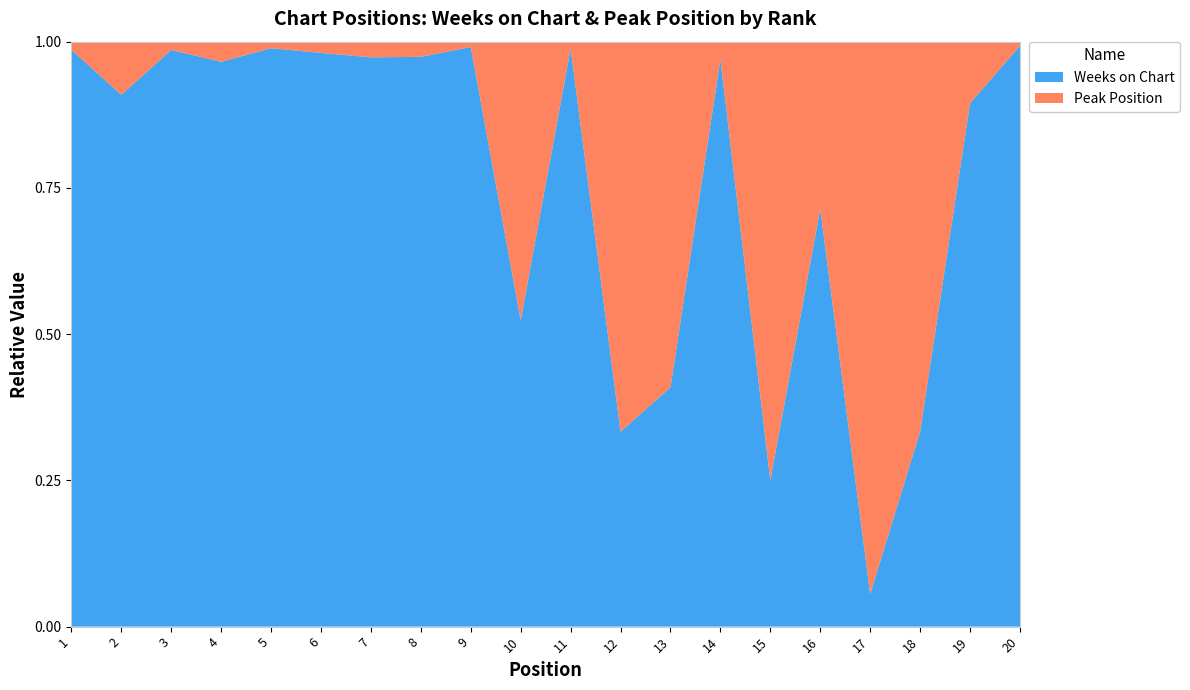

Reading left to right, what are all the values shown in this chart?

Weeks on Chart: 1=71	2=20	3=70	4=28	5=89	6=102	7=109	8=113	9=109	10=11	11=83	12=4	13=9	14=129	15=5	16=15	17=1	18=9	19=34	20=137
Peak Position: 1=1	2=2	3=1	4=1	5=1	6=2	7=3	8=3	9=1	10=10	11=1	12=8	13=13	14=4	15=15	16=6	17=17	18=18	19=4	20=1